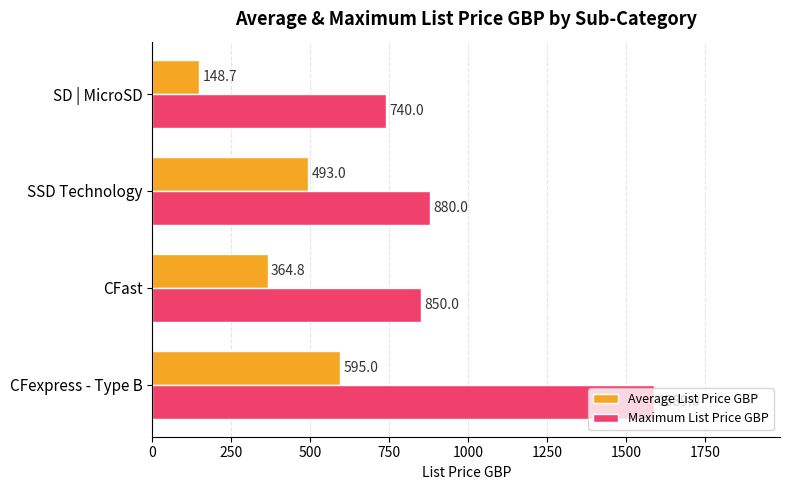

Read the Average List Price GBP value at SD | MicroSD.

148.7